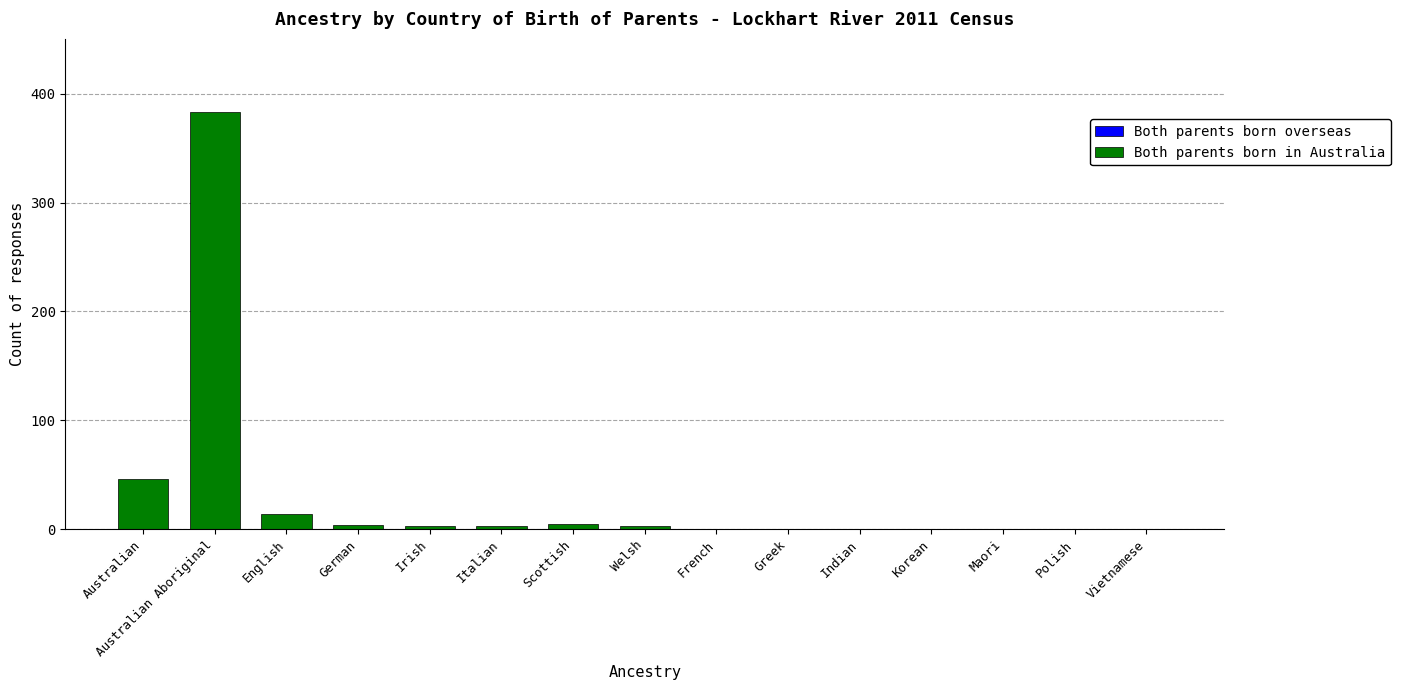

What is the sum of all values?

461